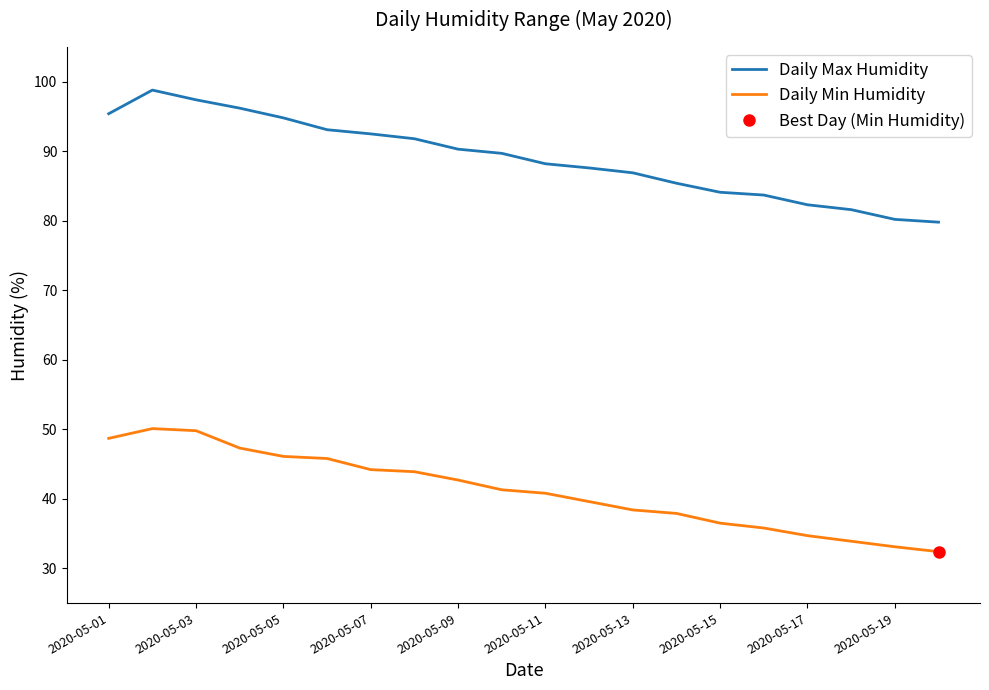

How many data points does each series have?

20